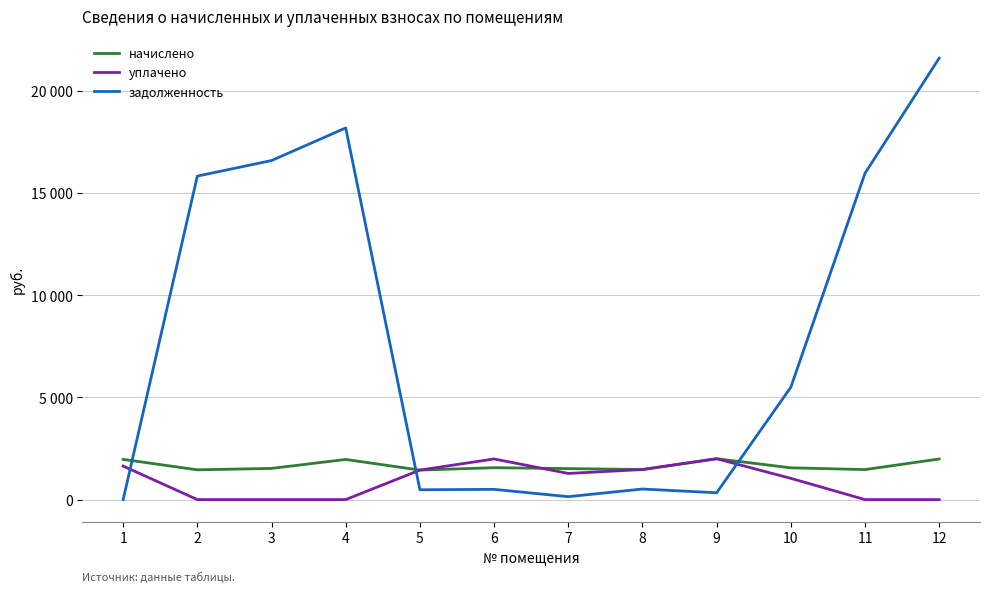

What are all the series names shown in the legend?

начислено, уплачено, задолженность